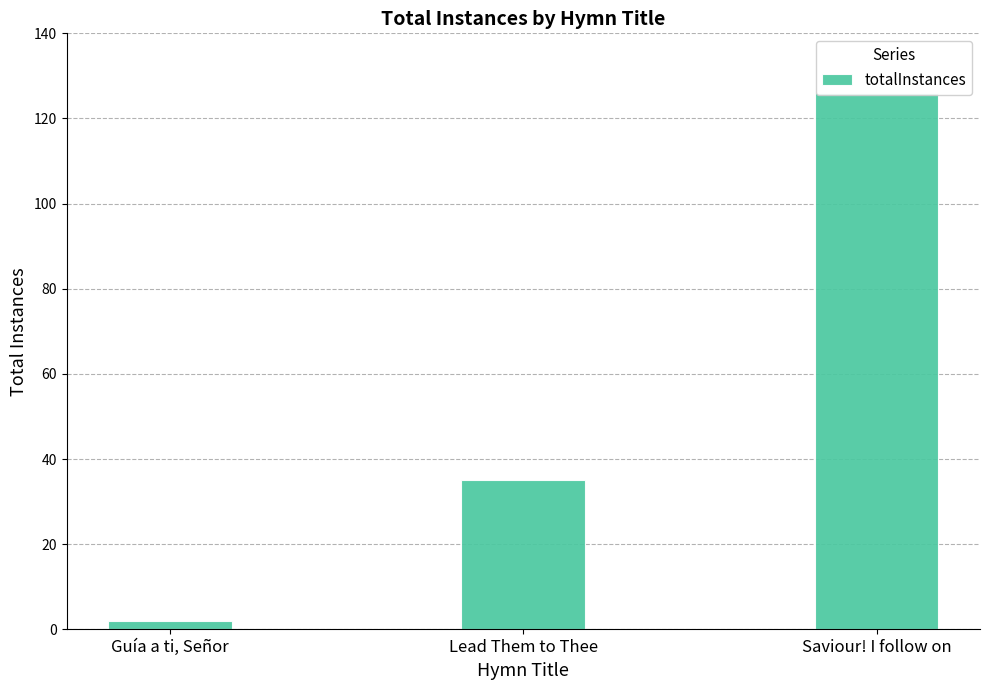

The chart shows a value of 35 at Lead Them to Thee. True or false?

True